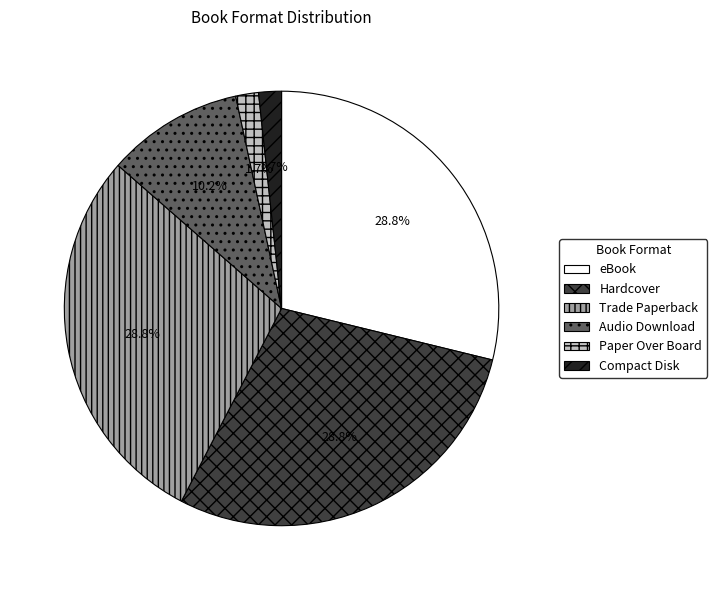

Do Compact Disk and Audio Download together represent more than half of the pie?

No